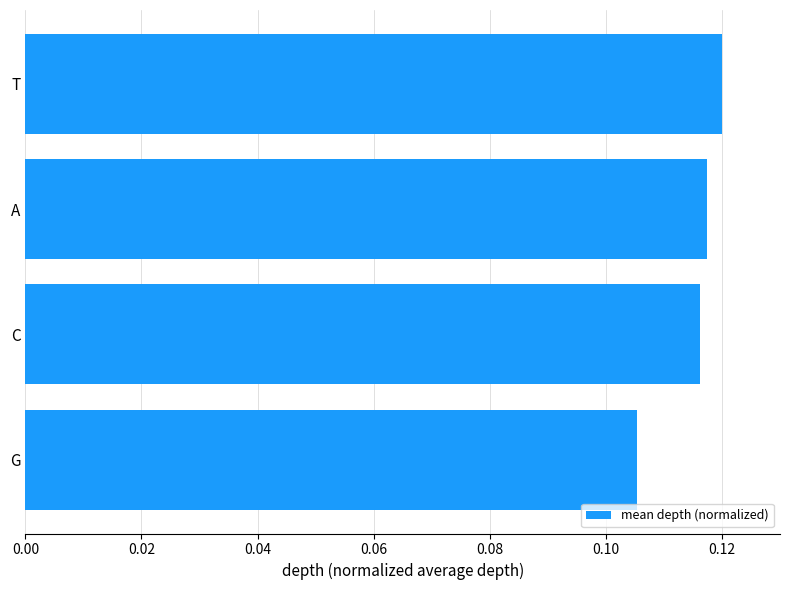

True or false: the data shows 0.0 at G.

False